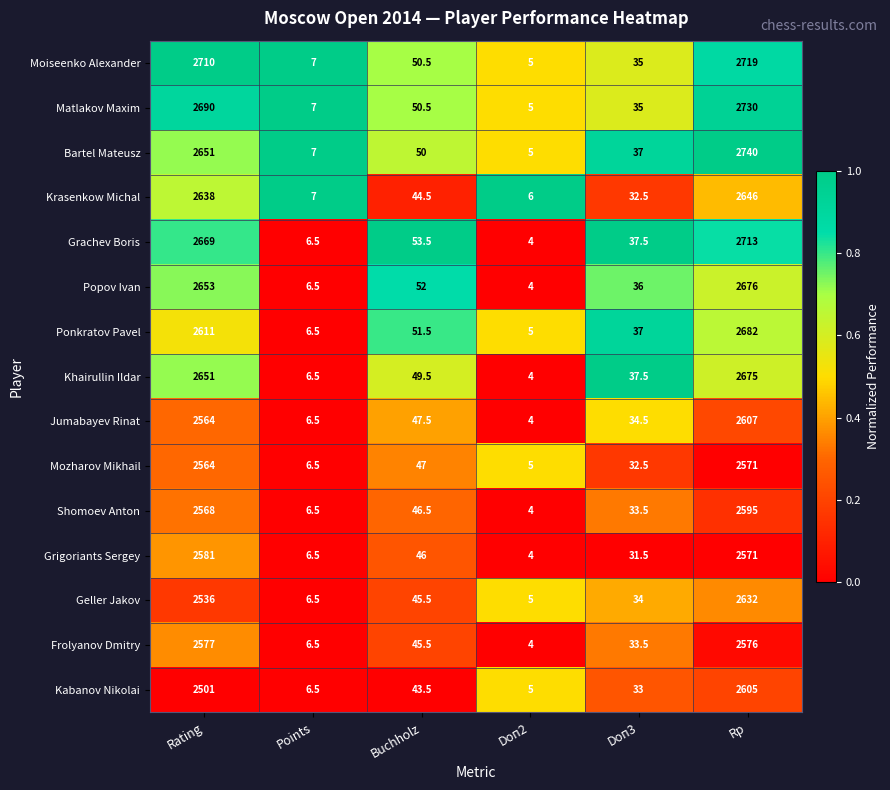

Read the Krasenkow Michal value at Buchholz.

44.5